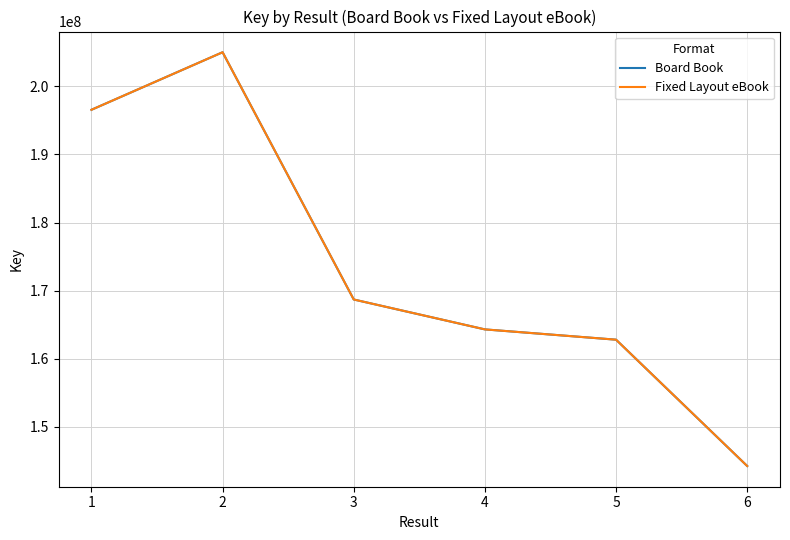

True or false: Board Book and Fixed Layout eBook intersect in this chart.

False